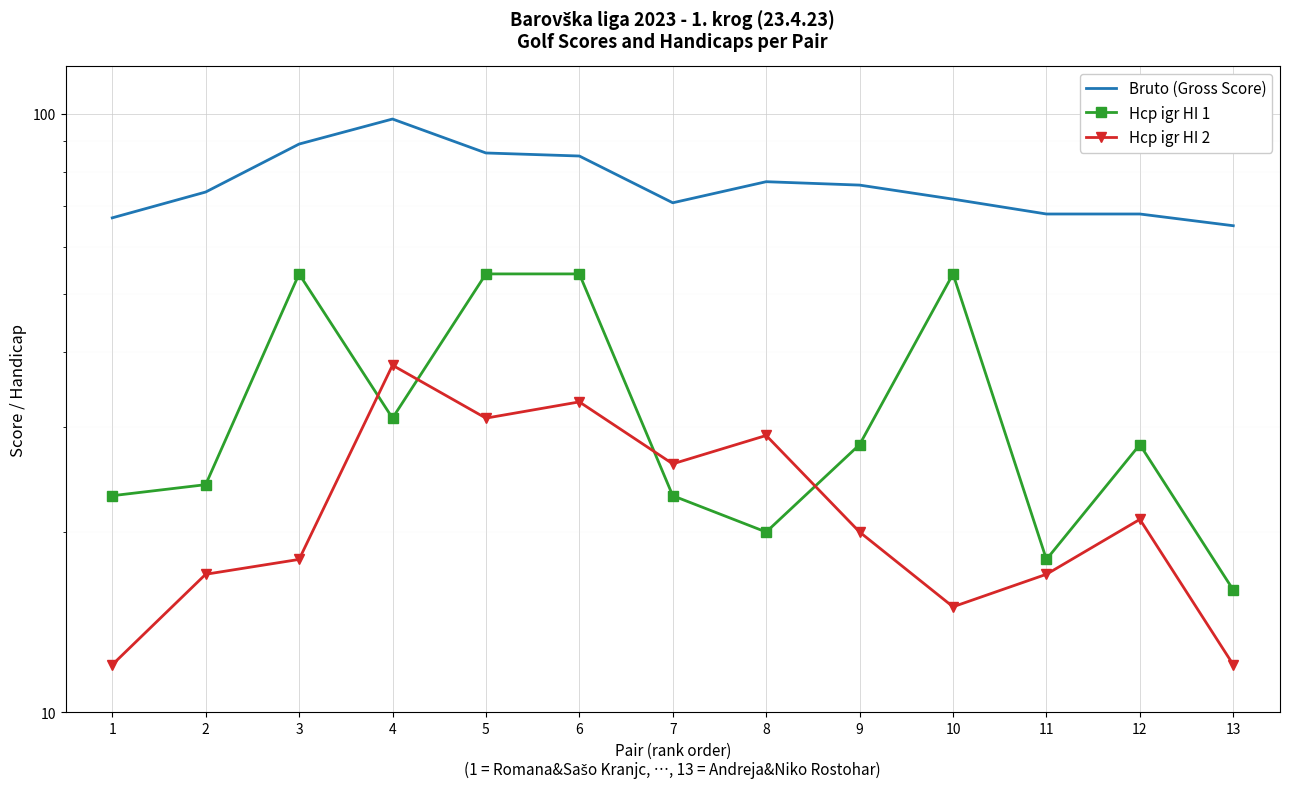

What is the greatest value displayed?

98